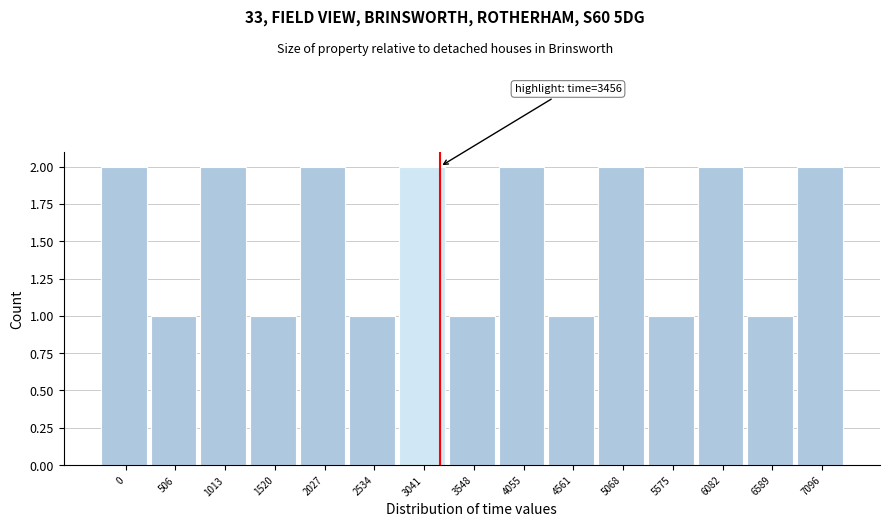

Reading left to right, what are all the values shown in this chart?

2	1	2	1	2	1	2	1	2	1	2	1	2	1	2